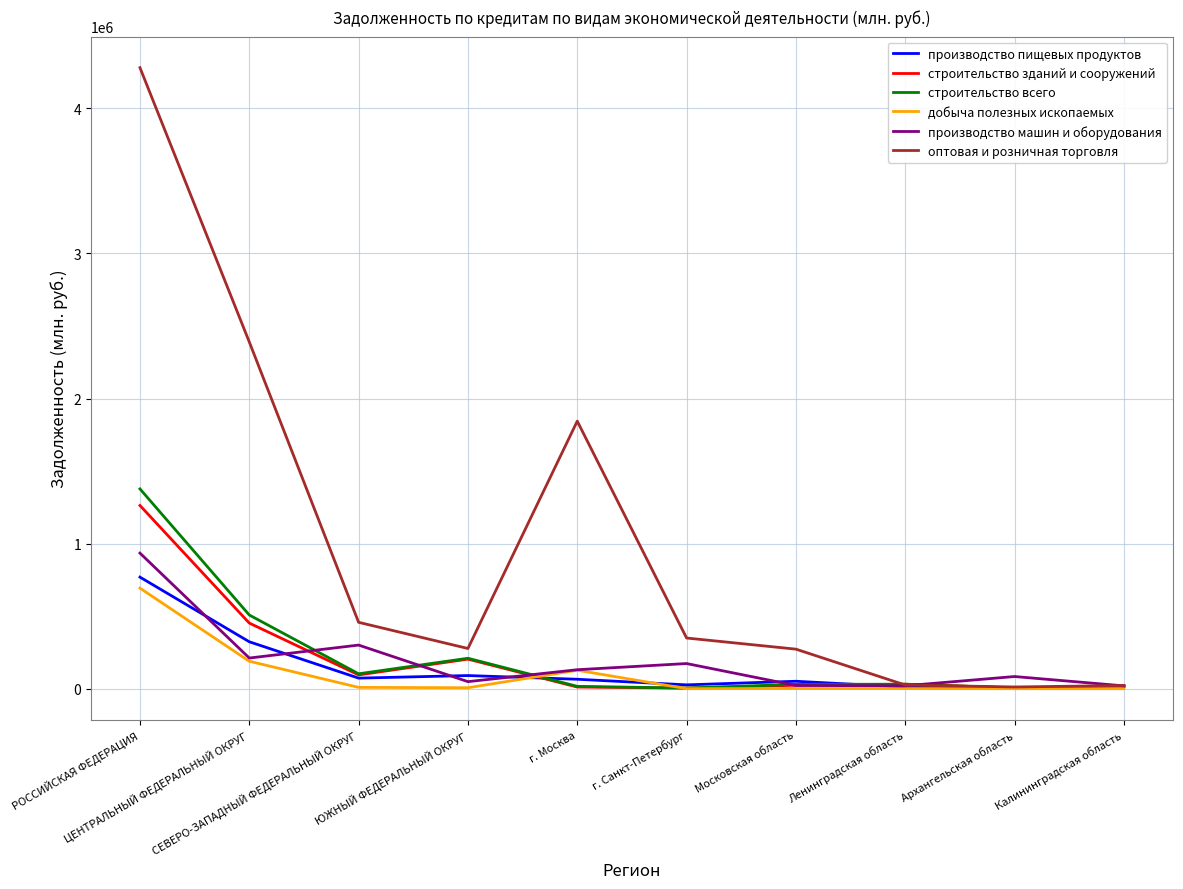

Which series has the largest range (max minus min)?

оптовая и розничная торговля